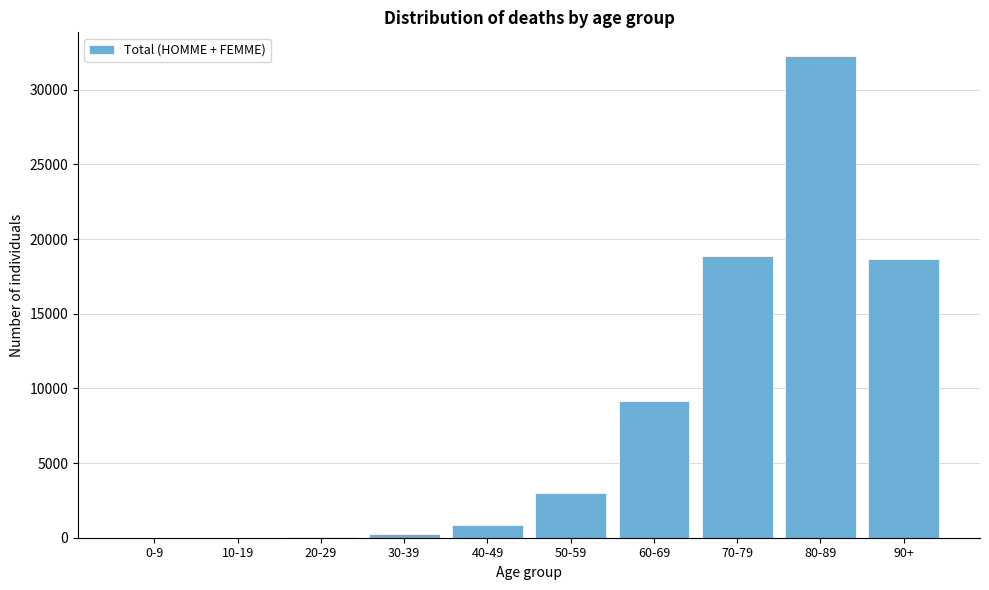

What is the sum of all values?

83126